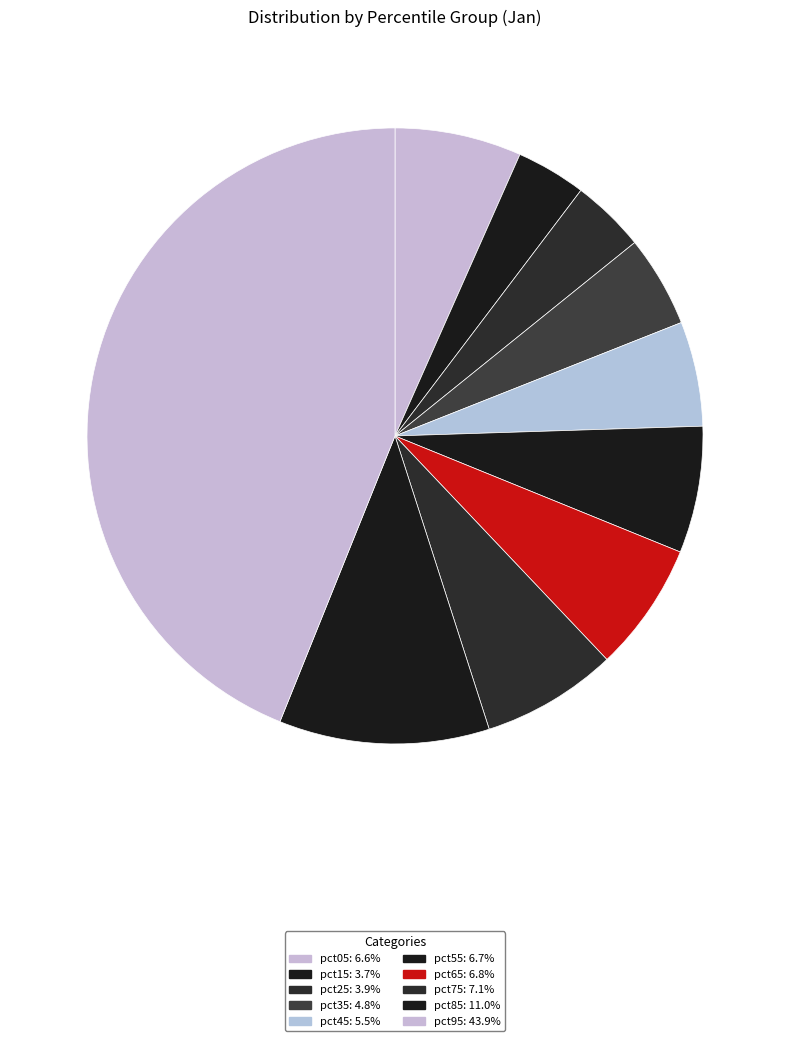

To the nearest percent, what percentage of the pie is pct25?

4%